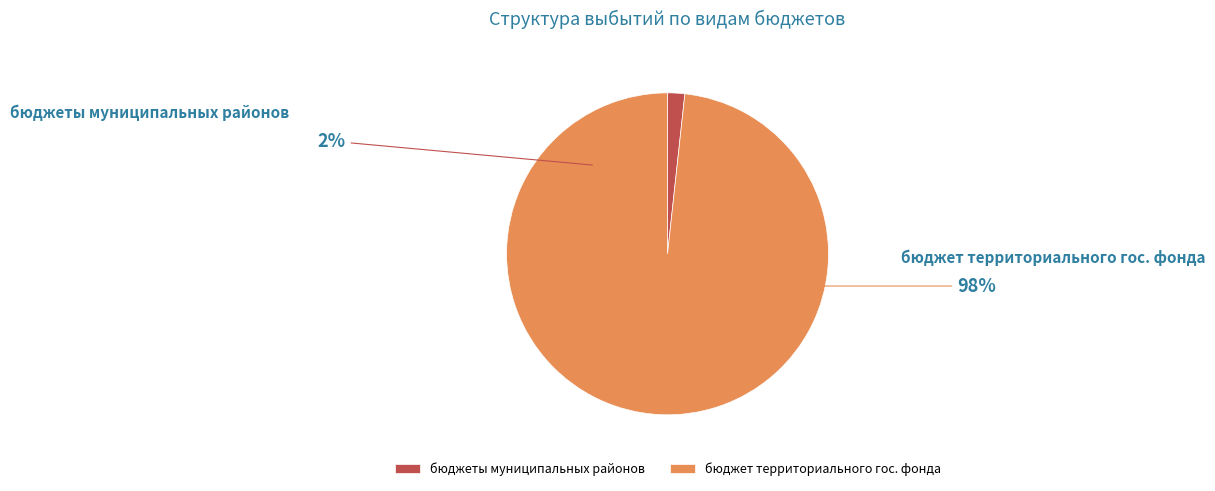

Which category has the biggest portion of the pie?

бюджет территориального государственного фонда